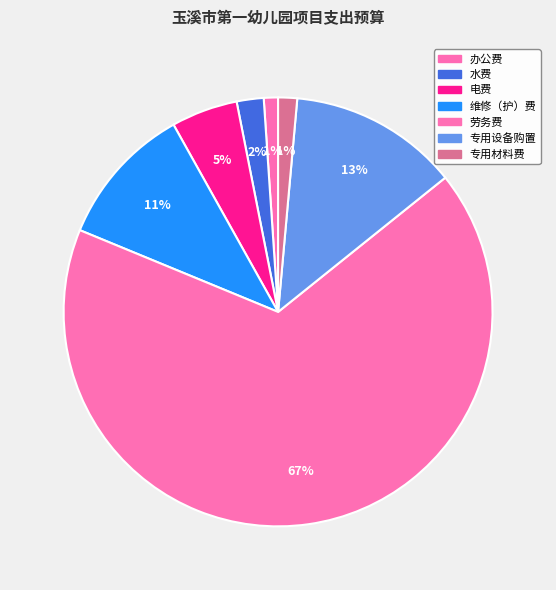

Count the number of slices in the pie.

7